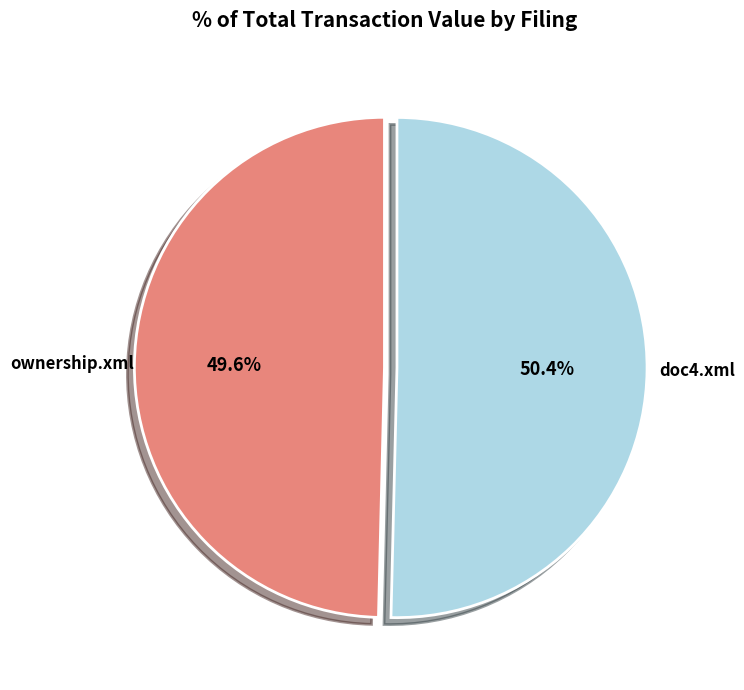

Is there any slice that represents more than half of the pie?

Yes